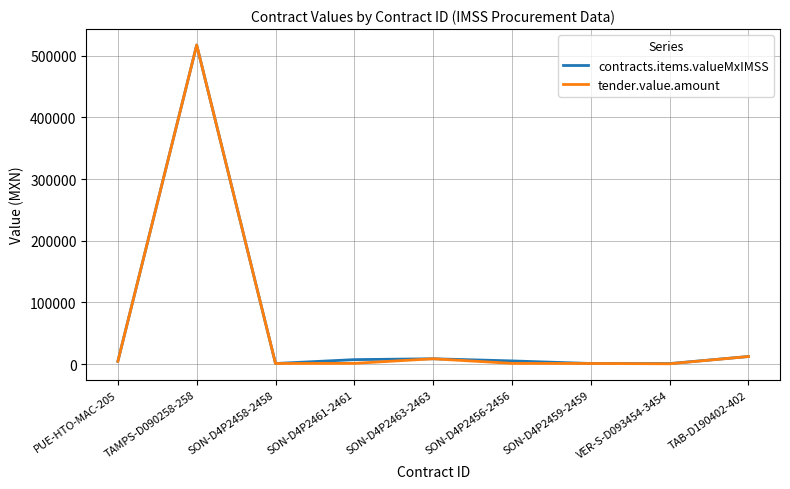

What is the average value of the contracts.items.valueMxIMSS series?

62070.1